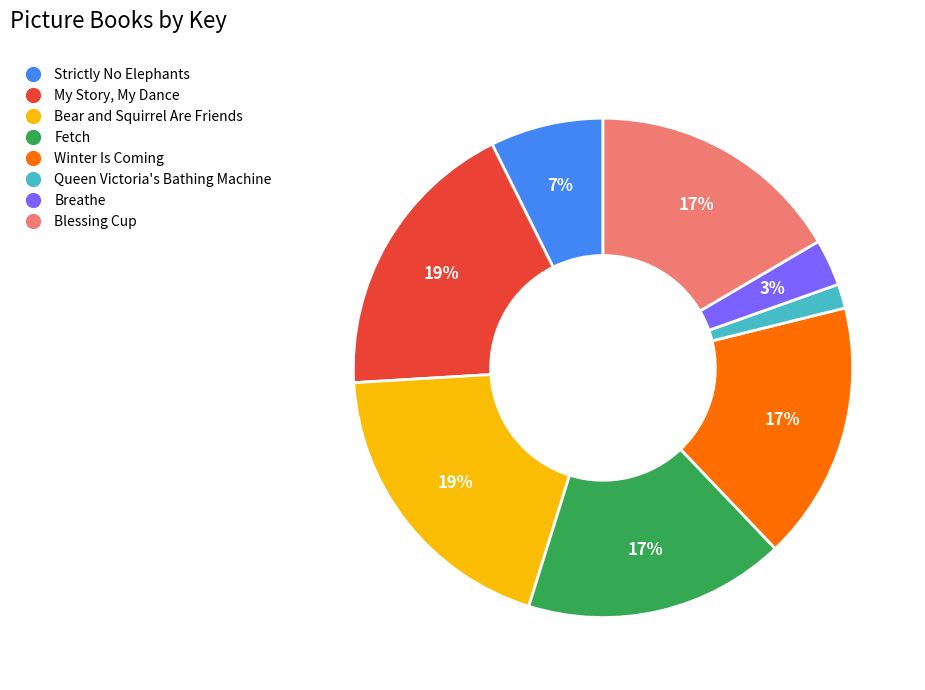

To the nearest percent, what is the average slice percentage?

12%